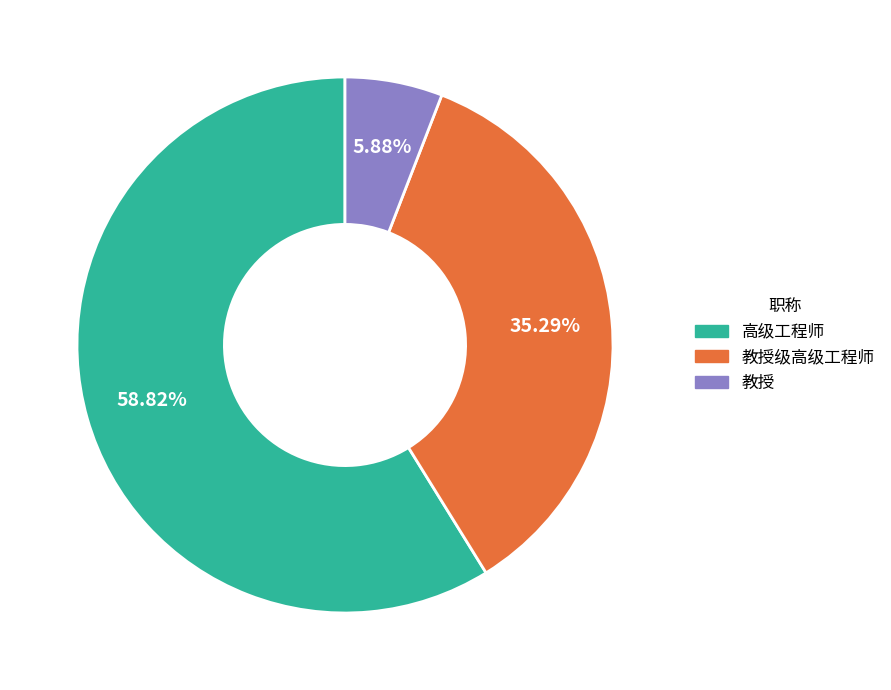

Is there any slice that represents more than half of the pie?

Yes